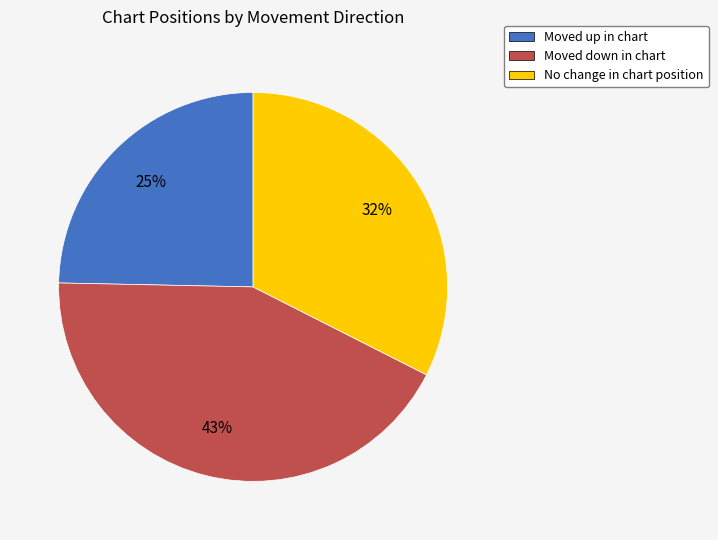

How many segments does this pie chart have?

3